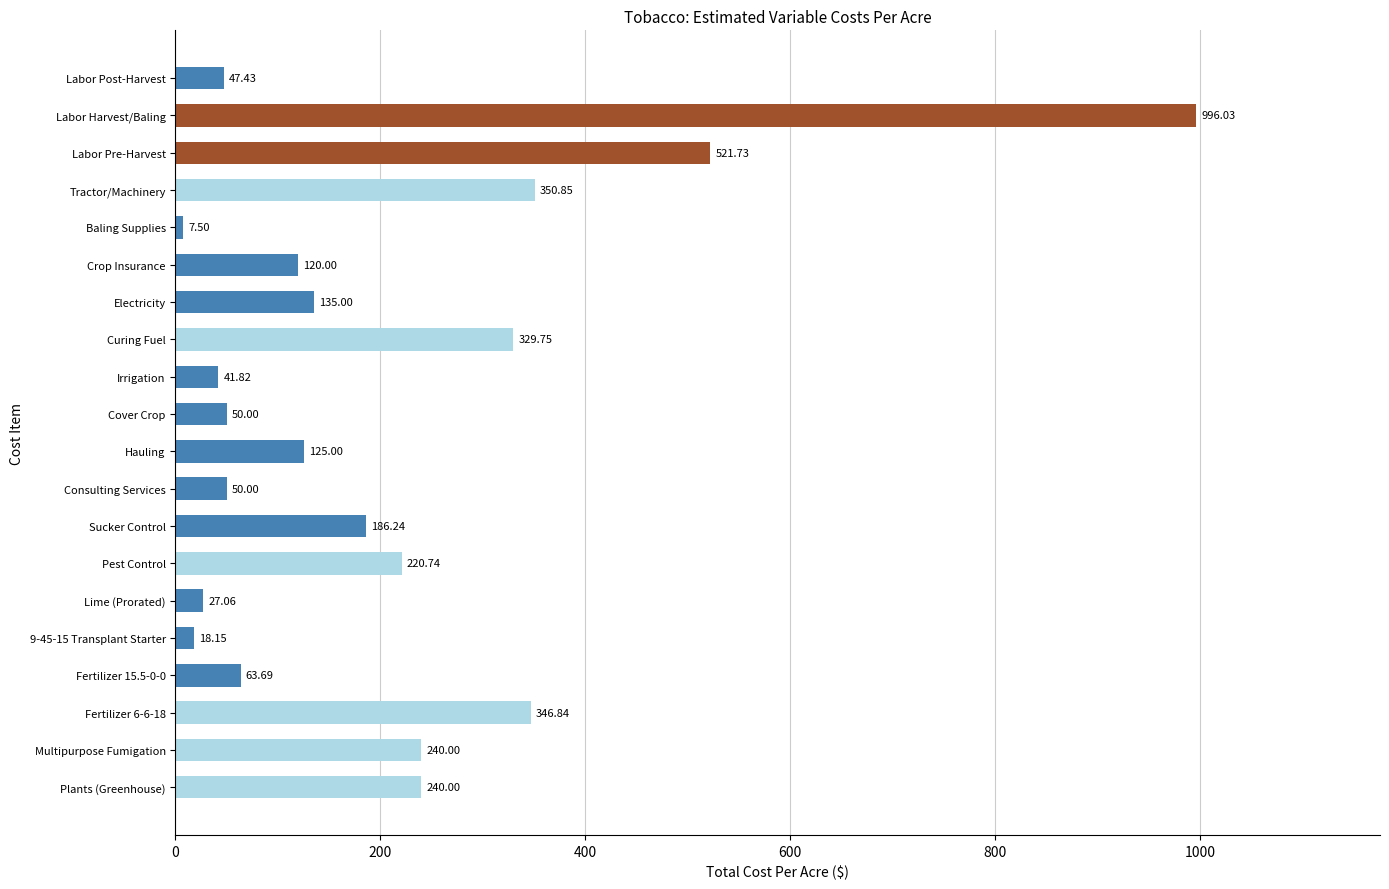

How many categories are shown in the chart?

20